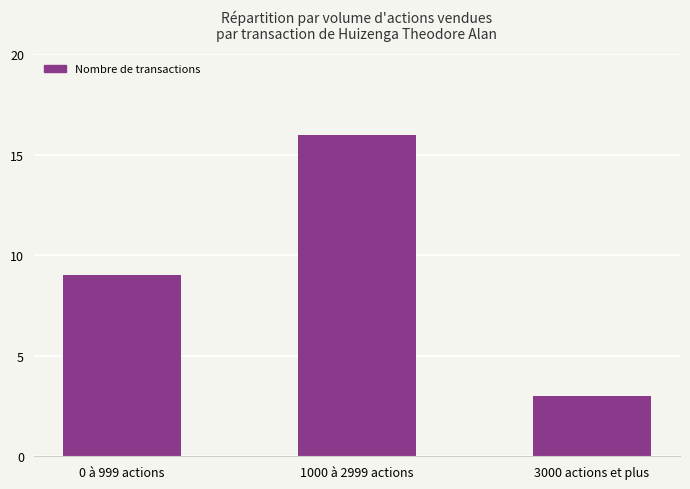

What is the difference between the values at 0 à 999 actions and 1000 à 2999 actions?

7